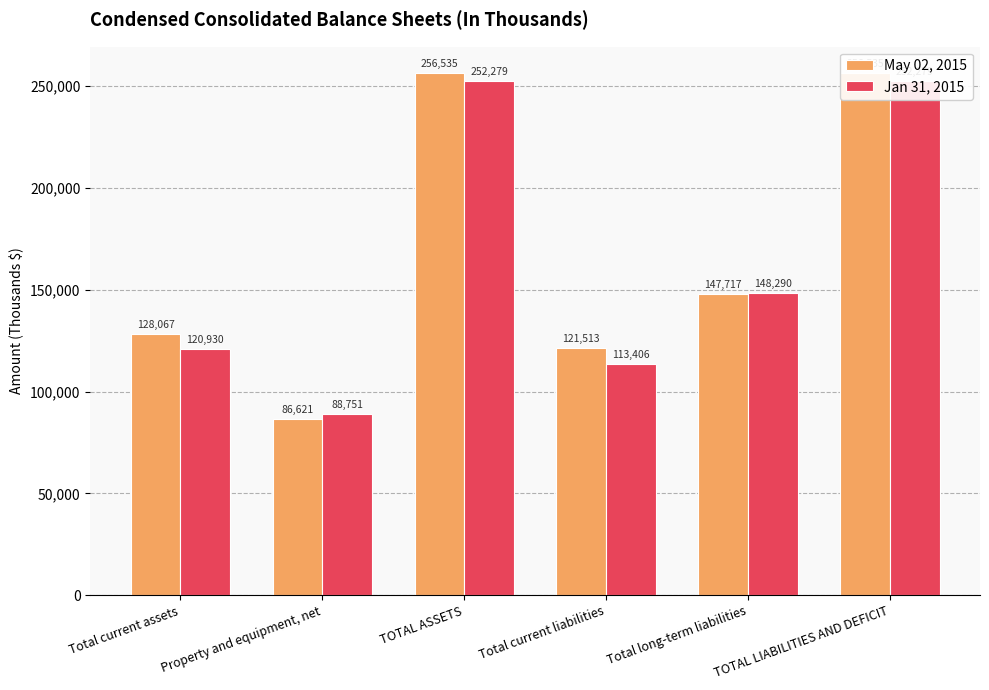

Rank the series at Property and equipment, net from highest to lowest value.

Jan 31, 2015, May 02, 2015